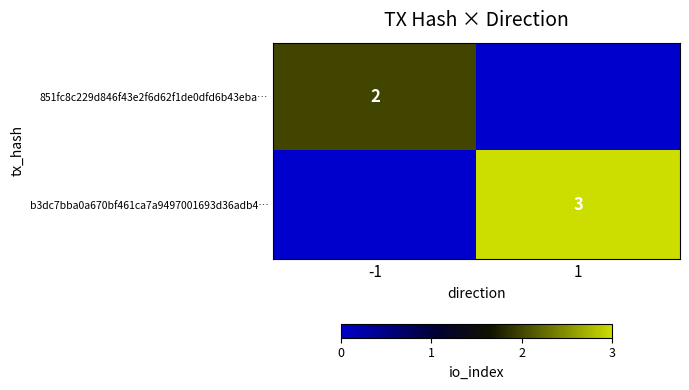

What is the maximum value shown in the chart?

3